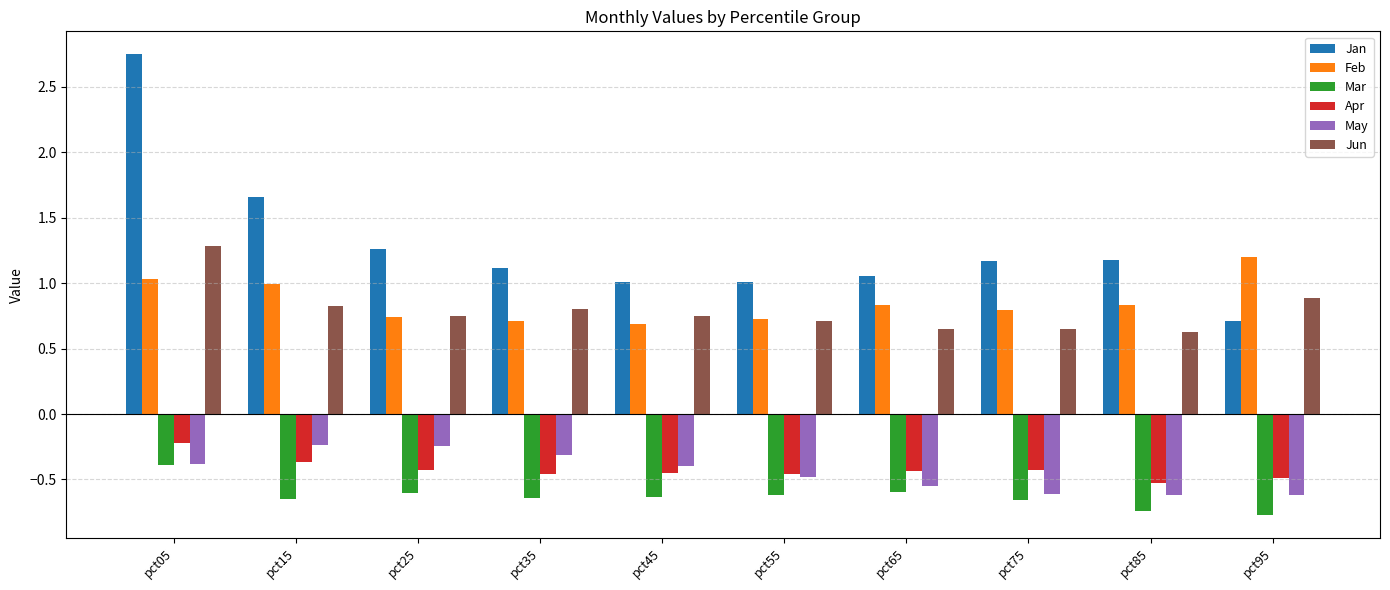

Are the bars grouped side by side (vs. stacked)?

Yes